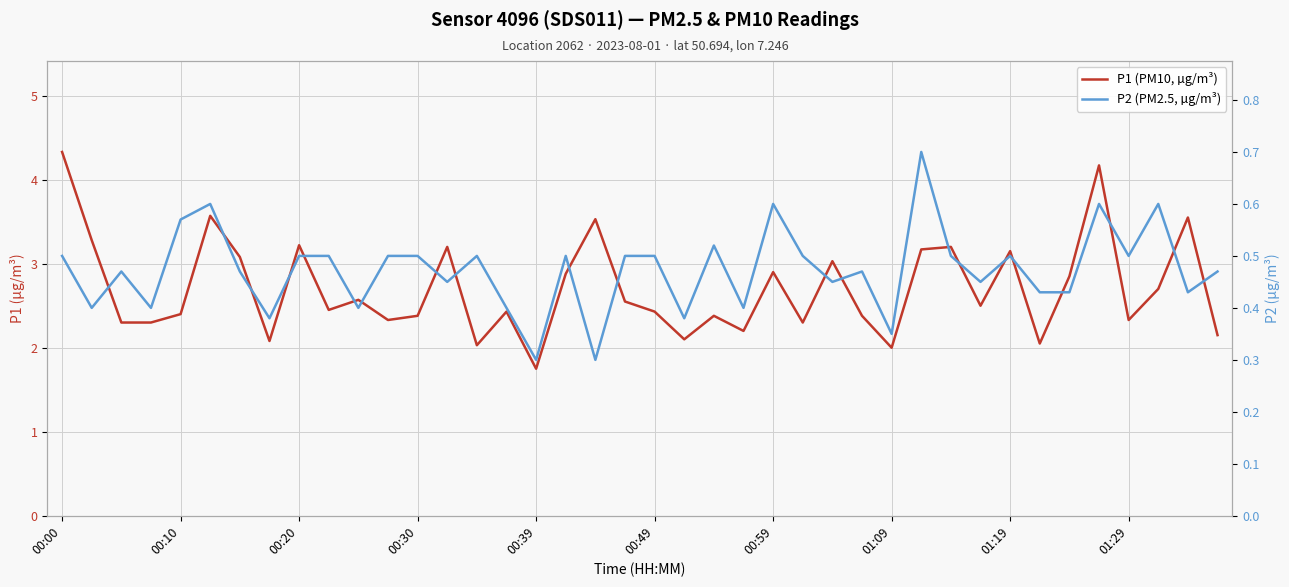

Rank the categories by P1 (PM10, µg/m³) value from lowest to highest.

16, 28, 14, 33, 01:09, 21, 39, 23, 00:20, 00:30, 25, 11, 36, 12, 22, 27, 00:39, 15, 20, 01:29, 31, 19, 10, 37, 34, 17, 24, 26, 00:59, 32, 29, 13, 30, 01:19, 00:10, 18, 38, 00:49, 35, 00:00